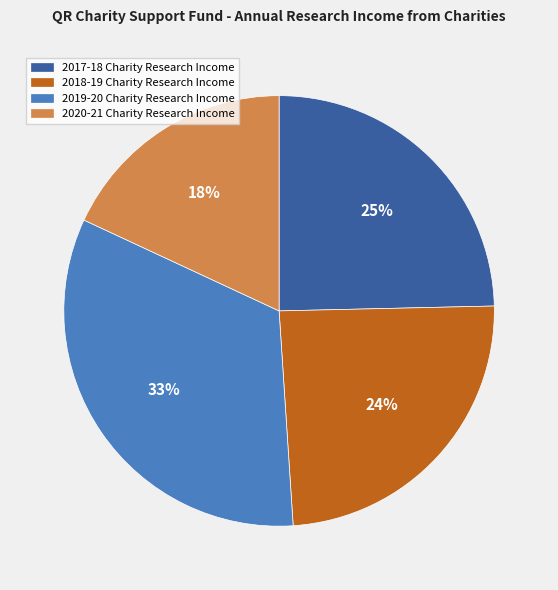

What is the ratio of the value at 2020-21 Charity Research Income to the value at 2019-20 Charity Research Income?

0.5